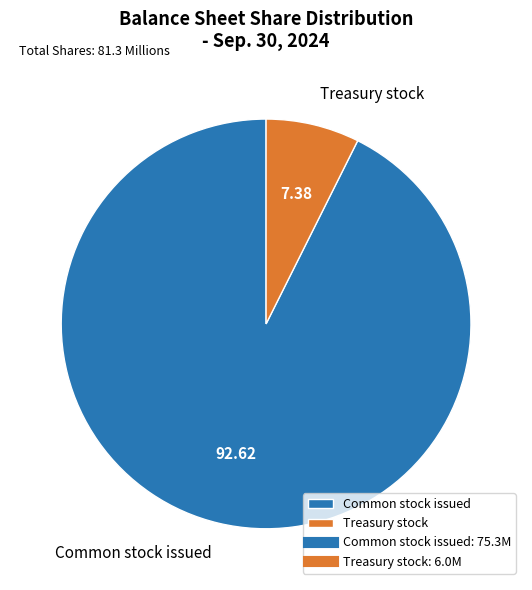

Combined, do Treasury stock and Common stock issued account for over 50%?

Yes